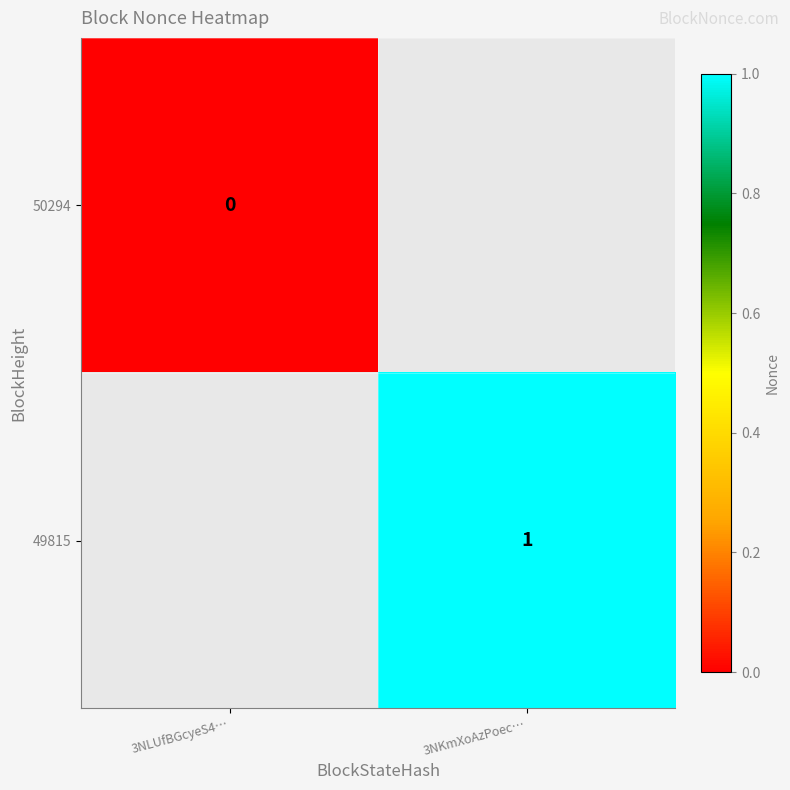

The 49815 series shows 0 at 3NKmXoAzPoec…. True or false?

False